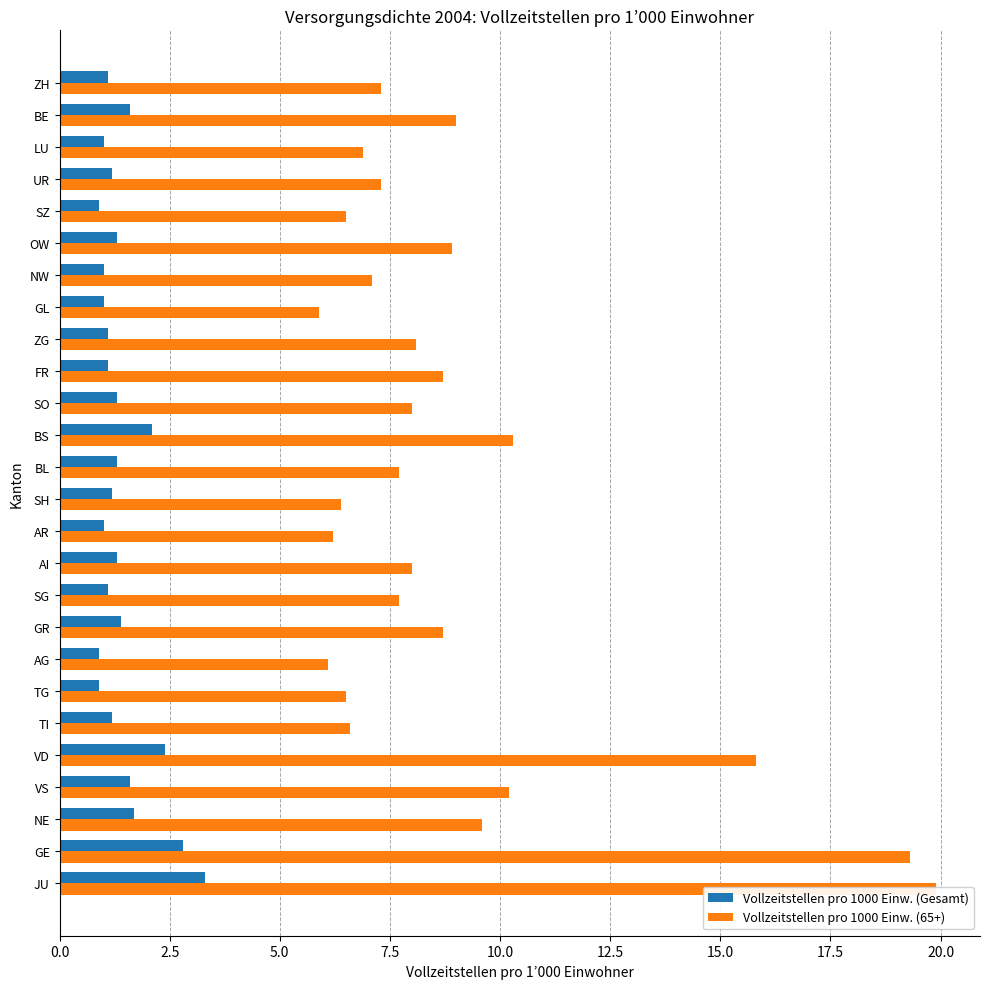

At NE, list the series in order from smallest to largest.

Vollzeitstellen pro 1000 Einw. (Gesamt), Vollzeitstellen pro 1000 Einw. (65+)